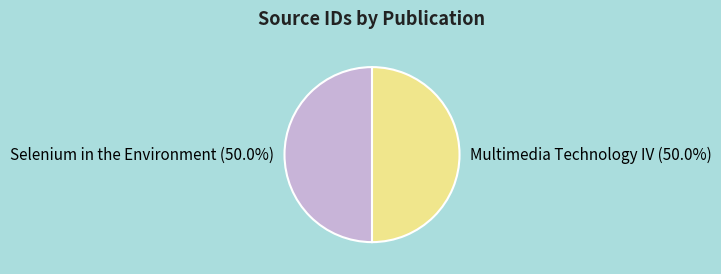

Approximately how many times larger is the value at Selenium in the Environment compared to Multimedia Technology IV?

1.0